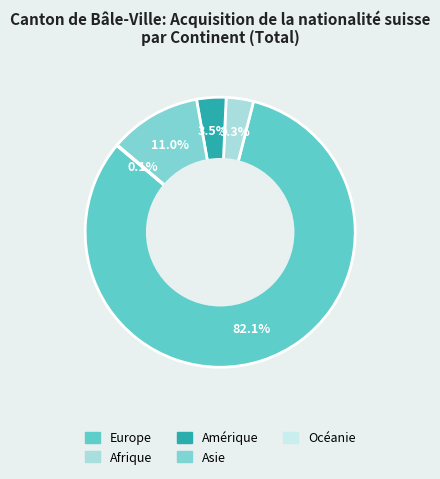

To the nearest percent, what is the combined percentage of Afrique and Amérique?

7%